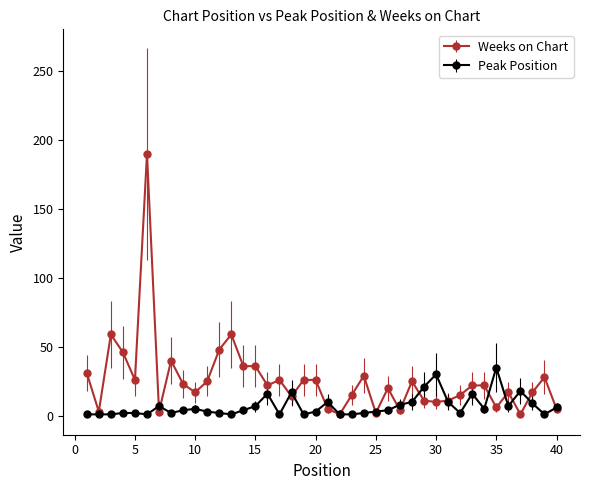

What is the sum of all Peak Position values?

280